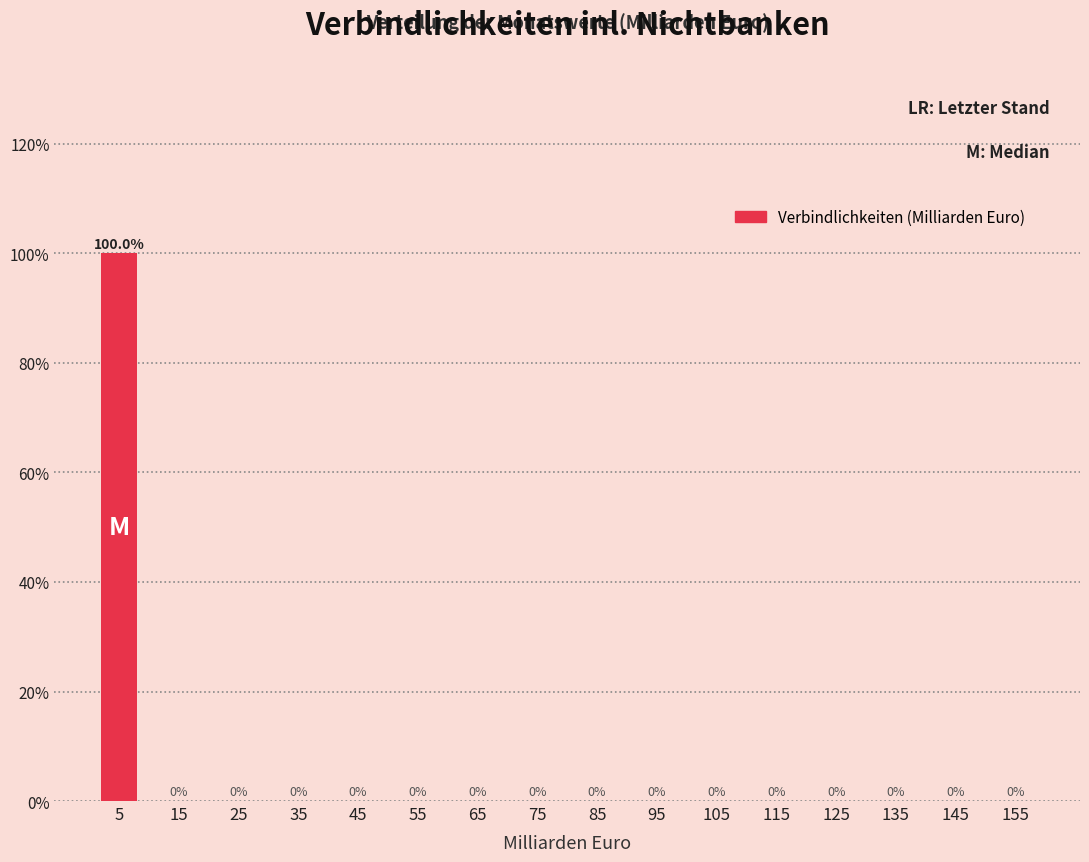

Reading left to right, transcribe this chart: for each bar, give the range it covers on the x-axis and its height.

0 to 10: 100.0
10 to 20: 0.0
20 to 30: 0.0
30 to 40: 0.0
40 to 50: 0.0
50 to 60: 0.0
60 to 70: 0.0
70 to 80: 0.0
80 to 90: 0.0
90 to 100: 0.0
100 to 110: 0.0
110 to 120: 0.0
120 to 130: 0.0
130 to 140: 0.0
140 to 150: 0.0
150 to 160: 0.0